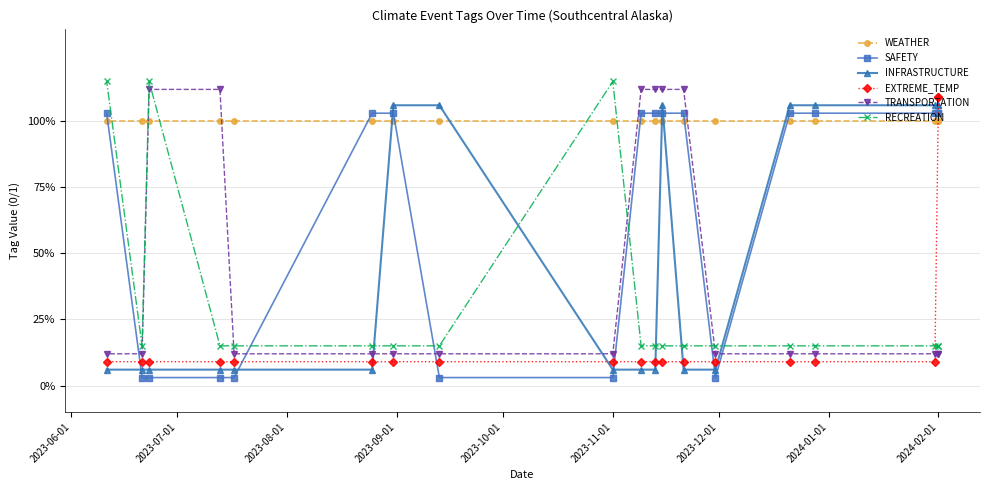

Is the value of RECREATION at 10 greater than the value of EXTREME_TEMP at 14?

Yes